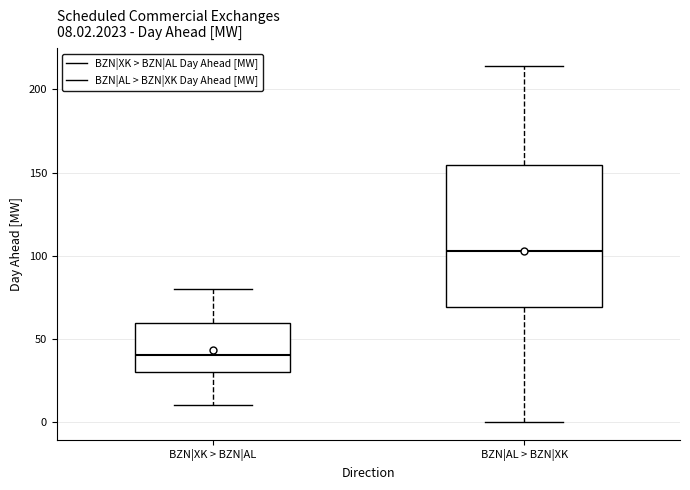

Which box is the tallest, from its lower edge to its upper edge?

BZN|AL > BZN|XK